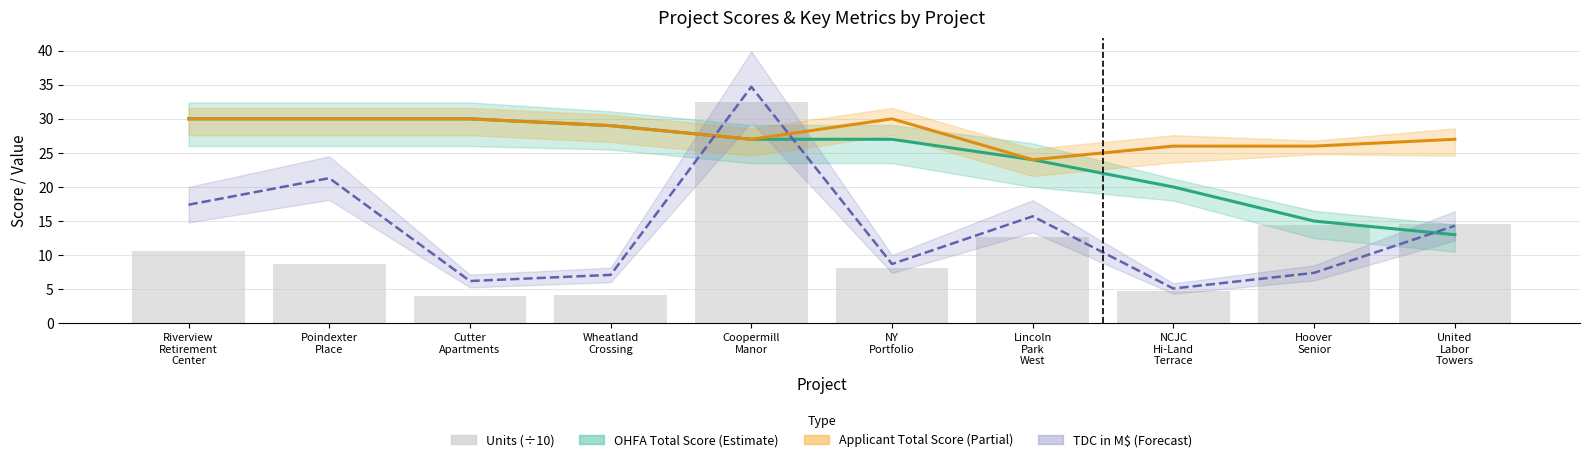

Reading right to left, list all the values displayed in this chart.

OHFA TOTAL SCORE: 13.0	15.0	20.0	24.0	27.0	27.0	29.0	30.0	30.0	30.0
Applicant Total Score: 27.0	26.0	26.0	24.0	30.0	27.0	29.0	30.0	30.0	30.0
TDC (millions): 14.3	7.4	5.1	15.7	8.7	34.7	7.1	6.2	21.3	17.4
Units (÷10): 14.6	14.4	4.8	12.6	8.1	32.4	4.2	4.0	8.7	10.6